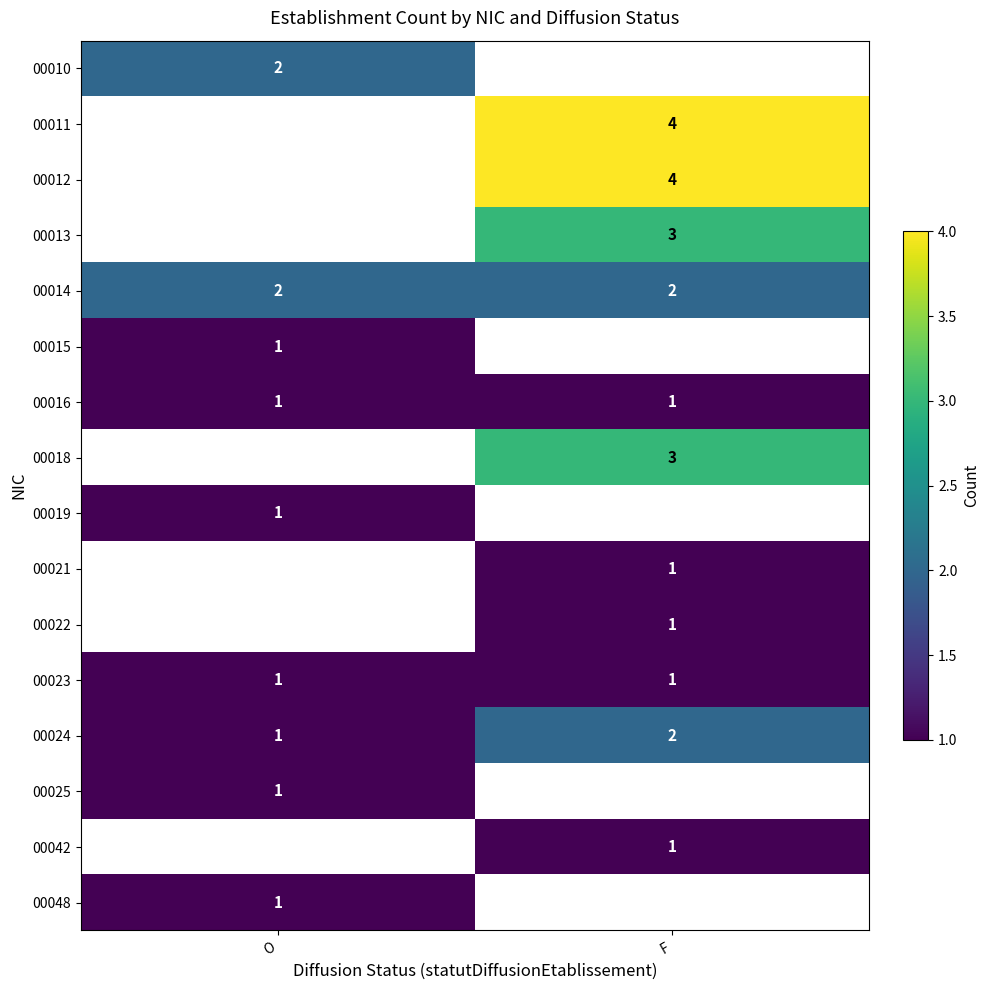

Which has a higher value, F or O?

O